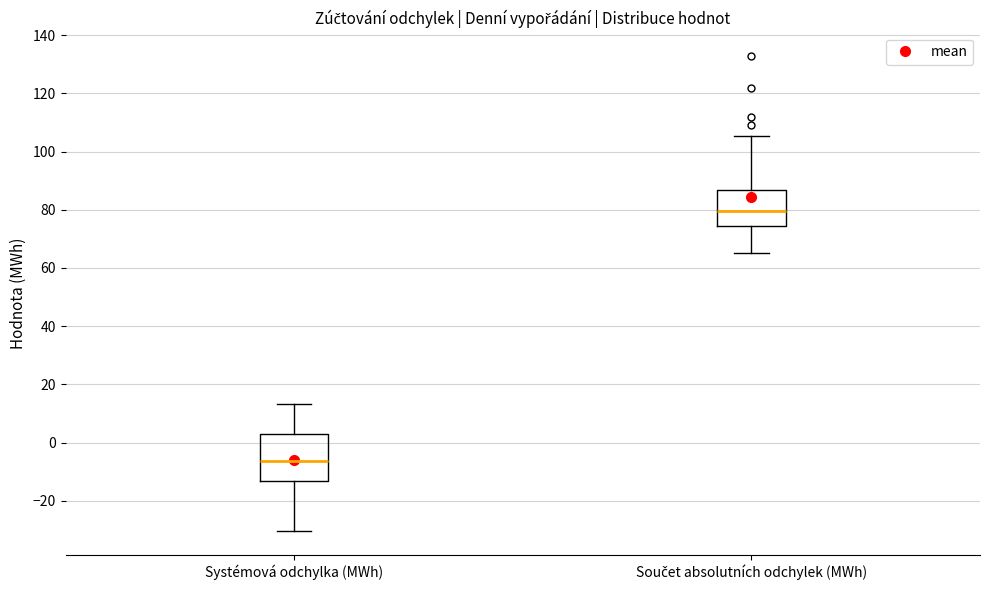

Which box has the highest median line?

Součet absolutních odchylek (MWh)